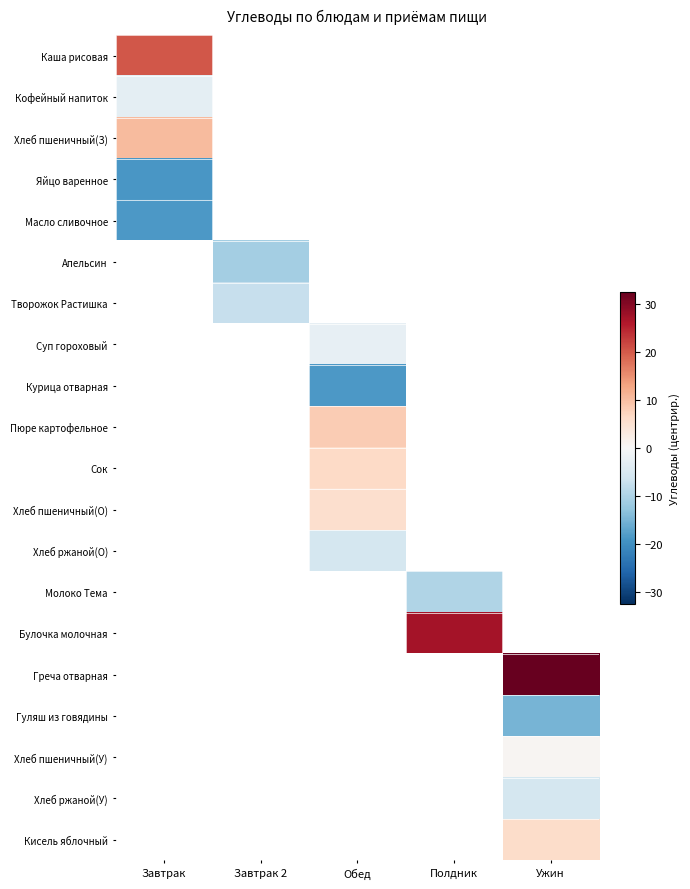

Is it true that Пюре картофельное equals 2.9 at Обед?

False